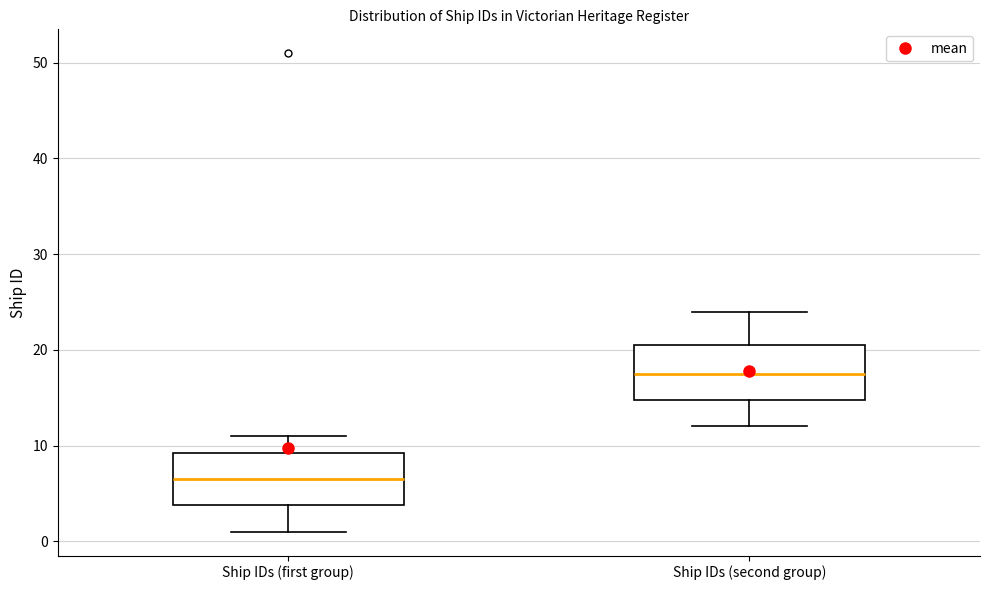

Reading left to right, read every box against the y-axis: the position of its median line, the range the box covers, and the ends of its whiskers. The values are not printed on the chart, so give them approximately, as read against the axis.

Ship IDs (first group): median 7, box 4 to 9, whiskers 1 to 11
Ship IDs (second group): median 18, box 15 to 21, whiskers 12 to 24